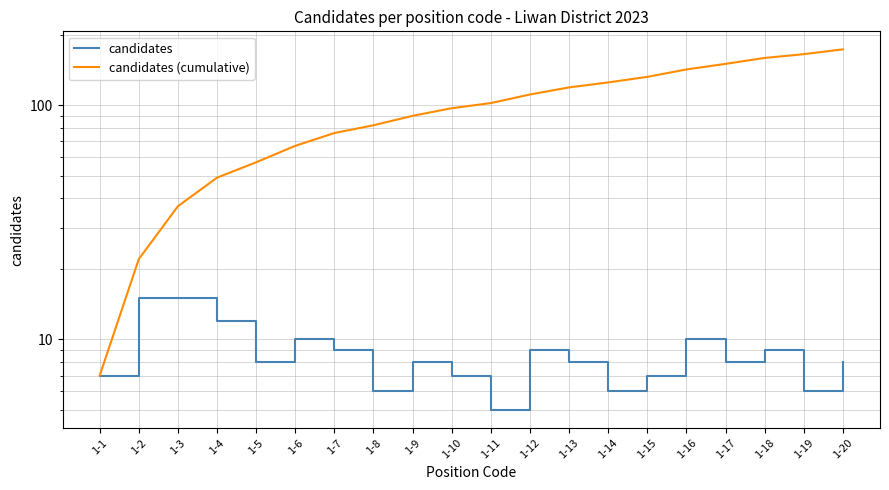

Reading right to left, transcribe all the data shown in this chart.

candidates: 8	6	9	8	10	7	6	8	9	5	7	8	6	9	10	8	12	15	15	7
candidates (cumulative): 173	165	159	150	142	132	125	119	111	102	97	90	82	76	67	57	49	37	22	7